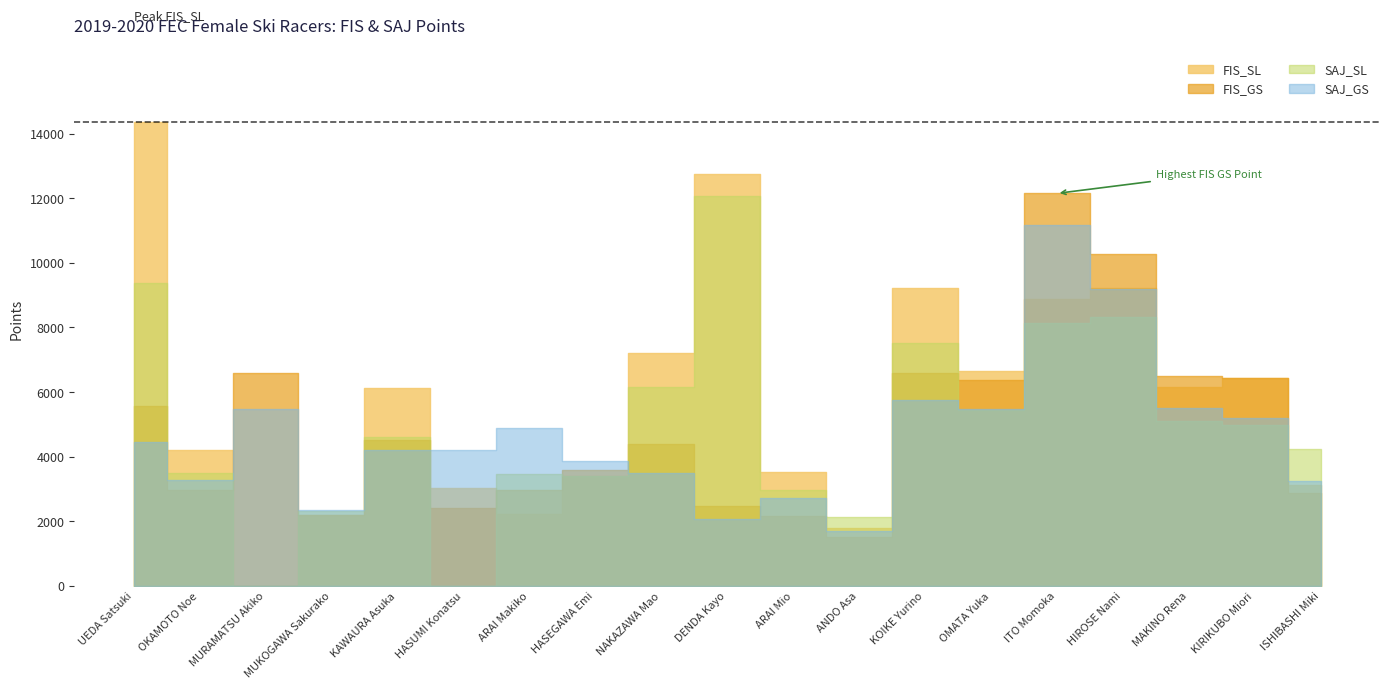

Is the value of SAJ_GS at ARAI Mio greater than the value of SAJ_SL at KIRIKUBO Miori?

No